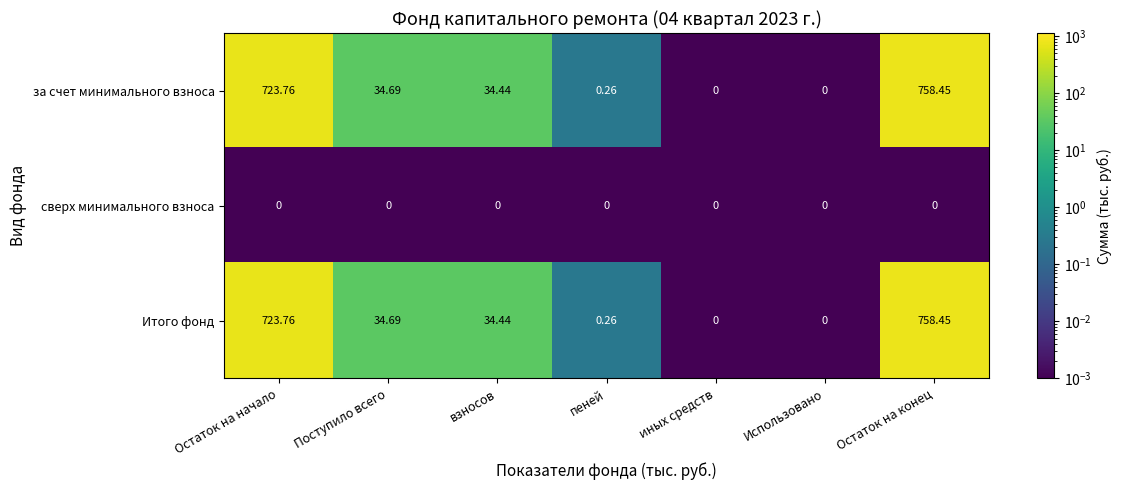

At which label does Итого фонд first exceed 34?

Остаток на начало